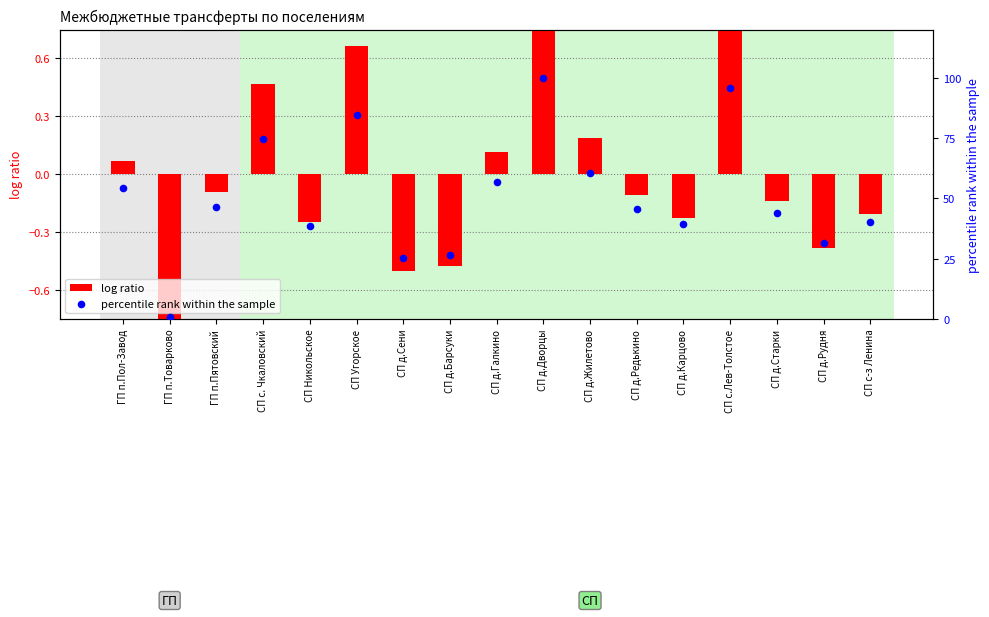

Which series contains the lowest Y value?

log ratio